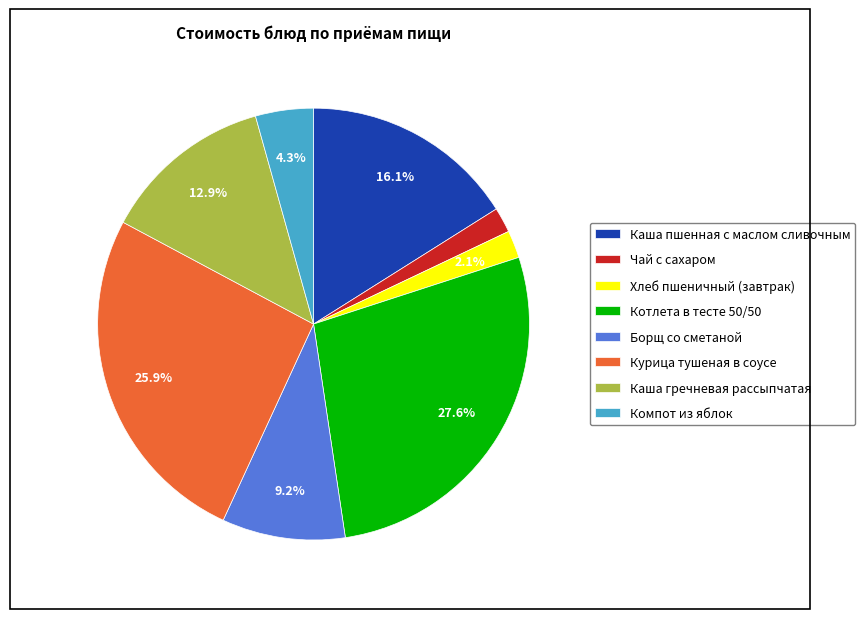

Is it true that Хлеб пшеничный (завтрак) is 2% of the pie?

True